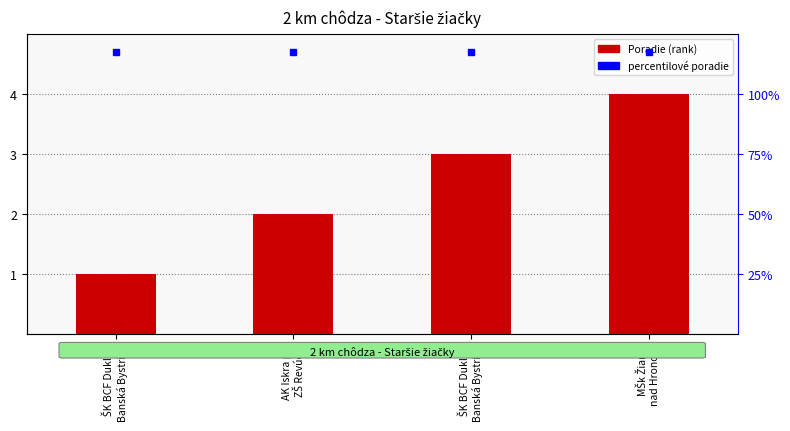

Which label corresponds to the smallest value in the chart?

ŠK BCF Dukla
Banská Bystrica